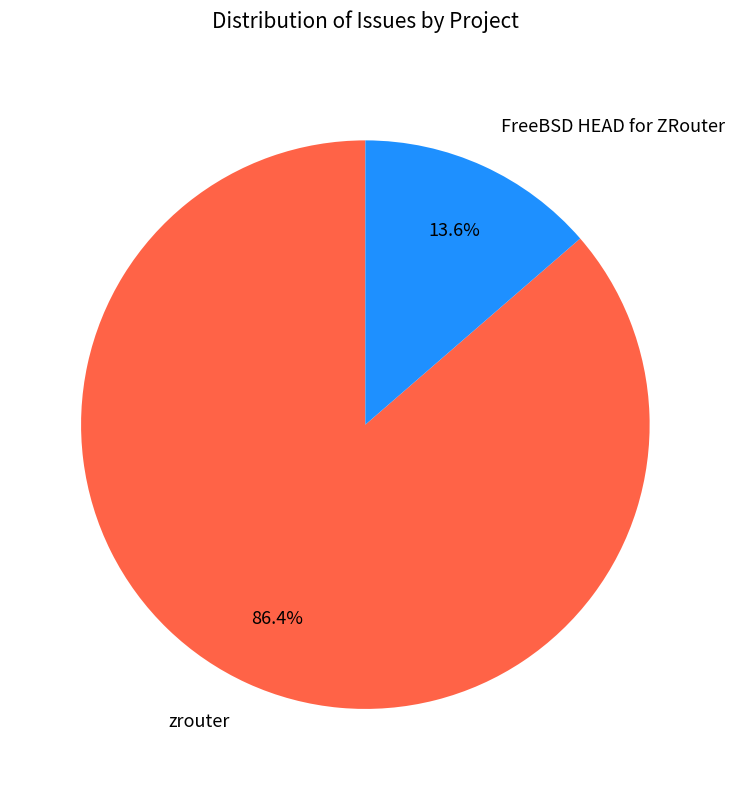

To the nearest percent, what percentage of the pie is zrouter?

86%